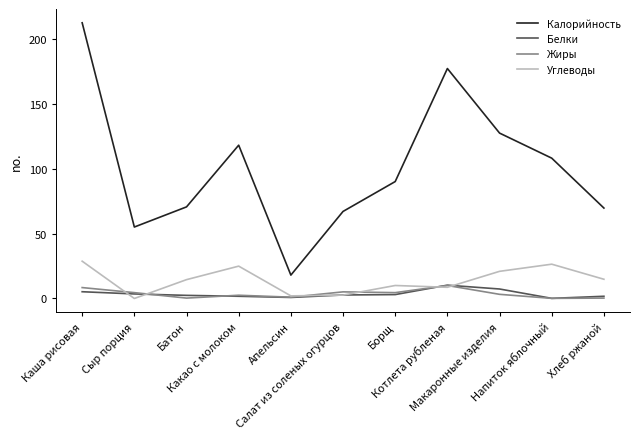

Does the chart have visible grid lines?

No